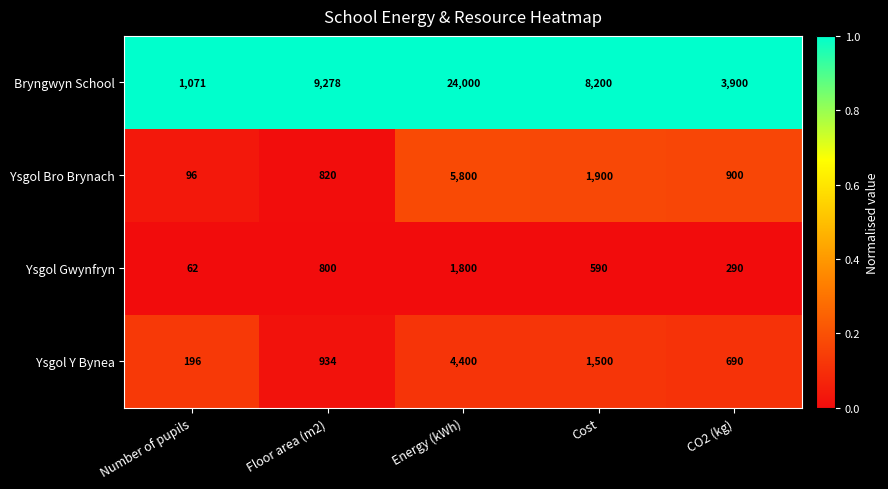

Reading left to right, what are all the values shown in this chart?

Bryngwyn School: 1071	9278	24000	8200	3900
Ysgol Bro Brynach: 96	820	5800	1900	900
Ysgol Gwynfryn: 62	800	1800	590	290
Ysgol Y Bynea: 196	934	4400	1500	690